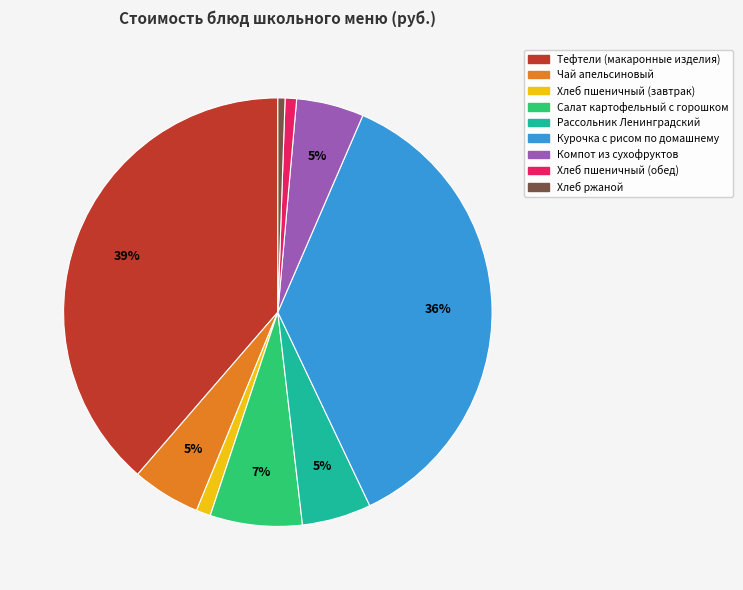

Between Хлеб пшеничный (завтрак) and Курочка с рисом по домашнему, which is larger?

Курочка с рисом по домашнему